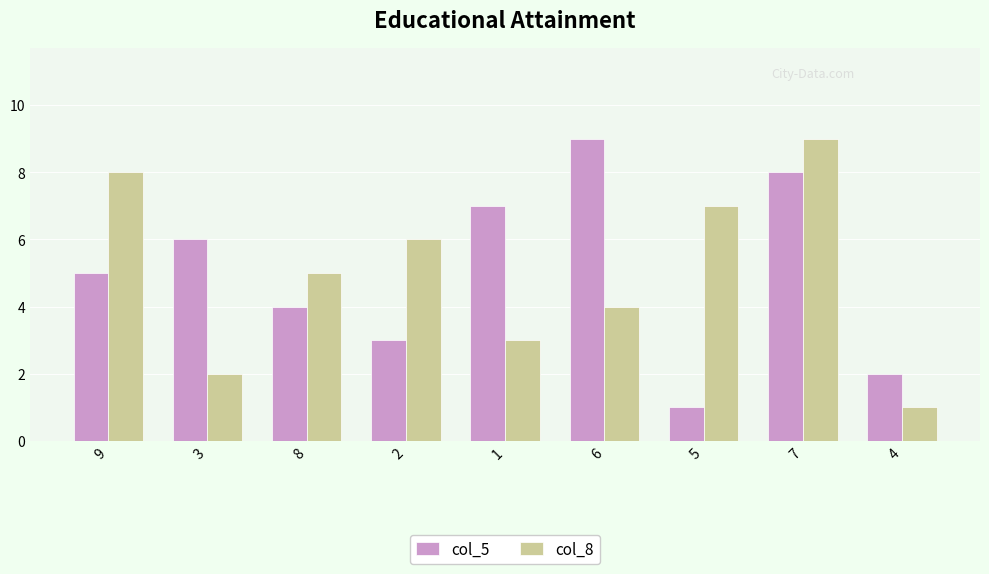

Reading right to left, extract all data points from this chart.

col_5: 4=2	7=8	5=1	6=9	1=7	2=3	8=4	3=6	9=5
col_8: 4=1	7=9	5=7	6=4	1=3	2=6	8=5	3=2	9=8